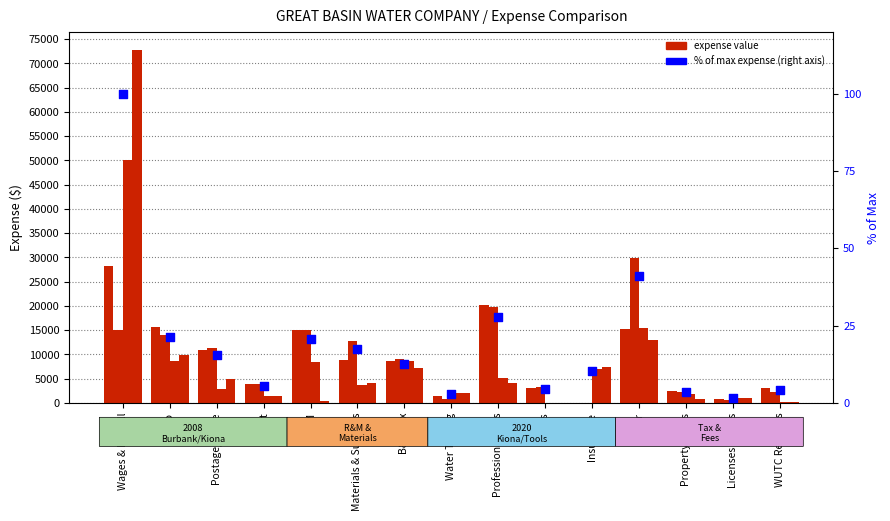

At how many categories does at least one series exceed 49549?

1